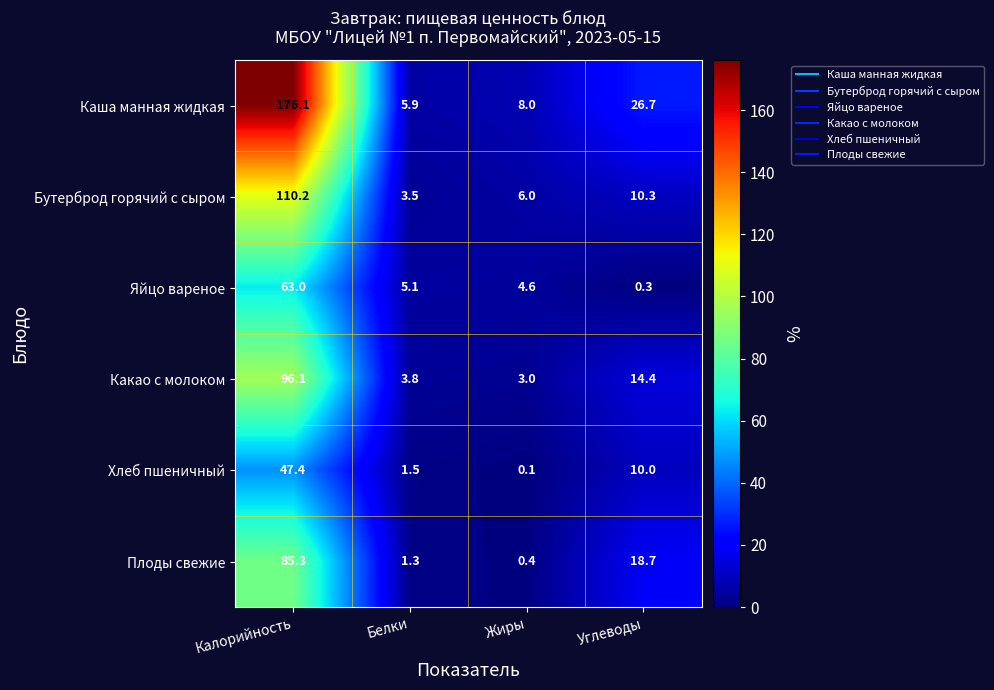

How many categories are shown in the chart?

4